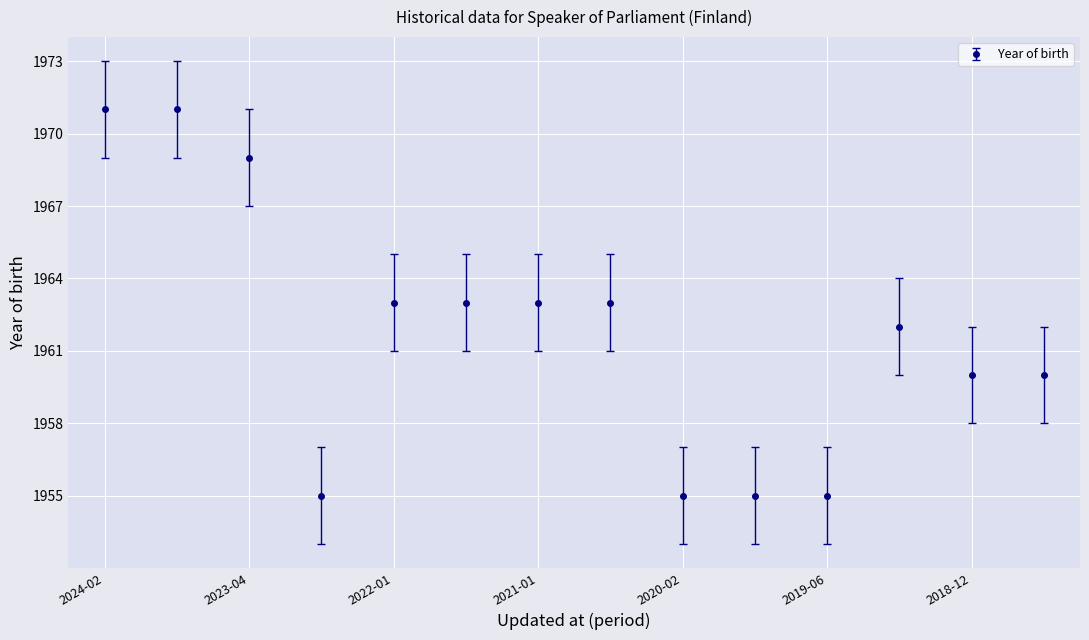

Reading left to right, extract all data points from this chart.

1971	1971	1969	1955	1963	1963	1963	1963	1955	1955	1955	1962	1960	1960